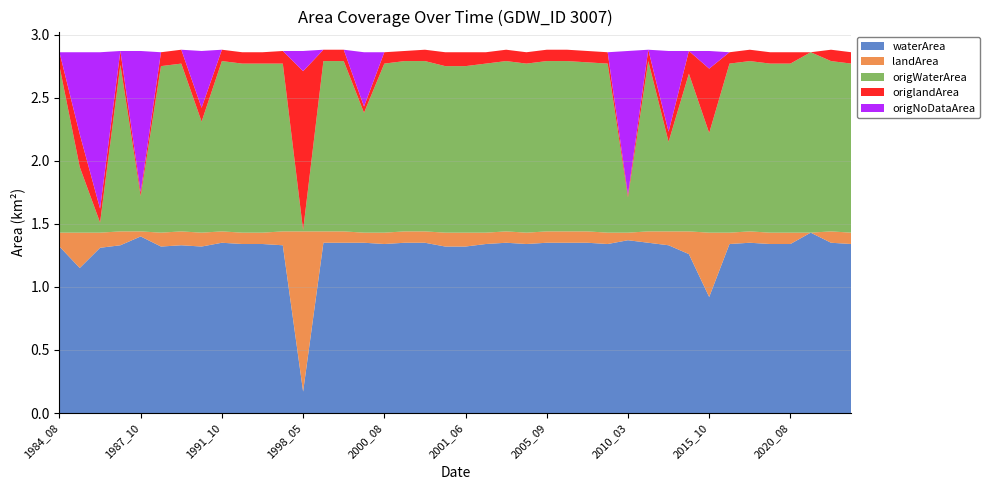

Reading right to left, what are all the values shown in this chart?

waterArea: 1.3	1.4	1.4	1.3	1.3	1.4	1.3	0.9	1.3	1.3	1.4	1.4	1.3	1.4	1.4	1.4	1.3	1.4	1.3	1.3	1.3	1.4	1.4	1.3	1.4	1.4	1.4	0.2	1.3	1.3	1.3	1.4	1.3	1.3	1.3	1.4	1.3	1.3	1.1	1.3
landArea: 0.1	0.1	0.0	0.1	0.1	0.1	0.1	0.5	0.2	0.1	0.1	0.1	0.1	0.1	0.1	0.1	0.1	0.1	0.1	0.1	0.1	0.1	0.1	0.1	0.1	0.1	0.1	1.3	0.1	0.1	0.1	0.1	0.1	0.1	0.1	0.0	0.1	0.1	0.3	0.1
origWaterArea: 1.3	1.4	1.4	1.3	1.3	1.4	1.3	0.8	1.2	0.7	1.4	0.3	1.3	1.3	1.4	1.4	1.3	1.4	1.3	1.3	1.3	1.4	1.4	1.3	0.9	1.4	1.4	0.0	1.3	1.3	1.3	1.4	0.9	1.3	1.3	0.3	1.3	0.1	0.5	1.3
origlandArea: 0.1	0.1	0.0	0.1	0.1	0.1	0.1	0.5	0.2	0.1	0.1	0.0	0.1	0.1	0.1	0.1	0.1	0.1	0.1	0.1	0.1	0.1	0.1	0.1	0.1	0.1	0.1	1.3	0.1	0.1	0.1	0.1	0.1	0.1	0.1	0.0	0.1	0.1	0.3	0.1
origNoDataArea: 0.0	0.0	0.0	0.0	0.0	0.0	0.0	0.1	0.0	0.6	0.0	1.1	0.0	0.0	0.0	0.0	0.0	0.0	0.0	0.0	0.0	0.0	0.0	0.0	0.4	0.0	0.0	0.2	0.0	0.0	0.0	0.0	0.5	0.0	0.0	1.1	0.0	1.2	0.7	0.0